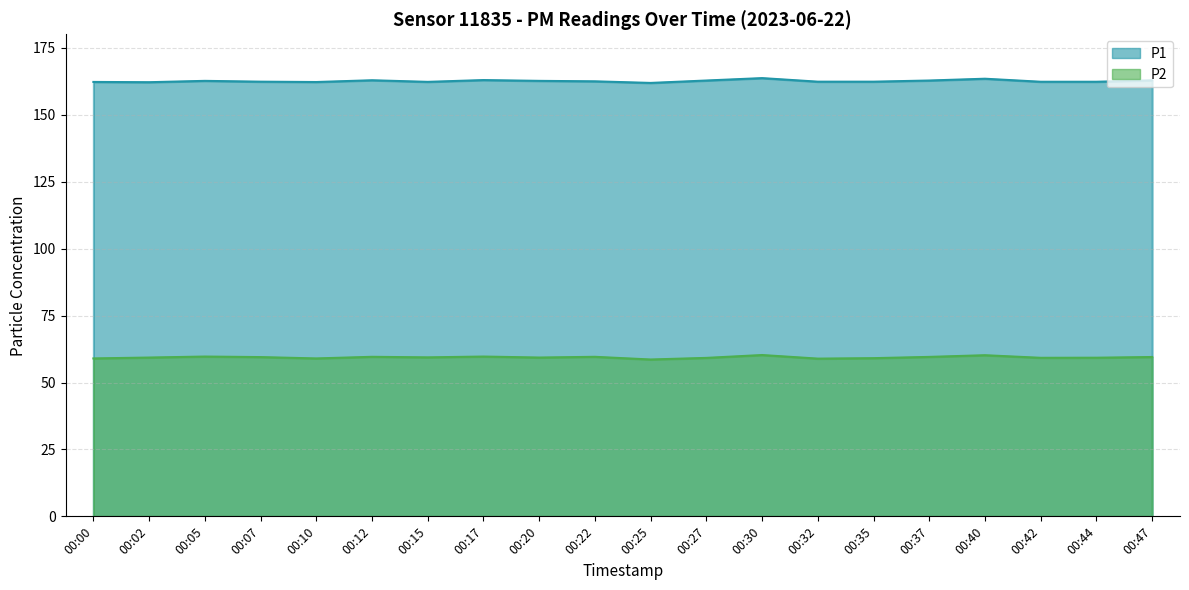

How many interior local valleys does the P1 series have?

4